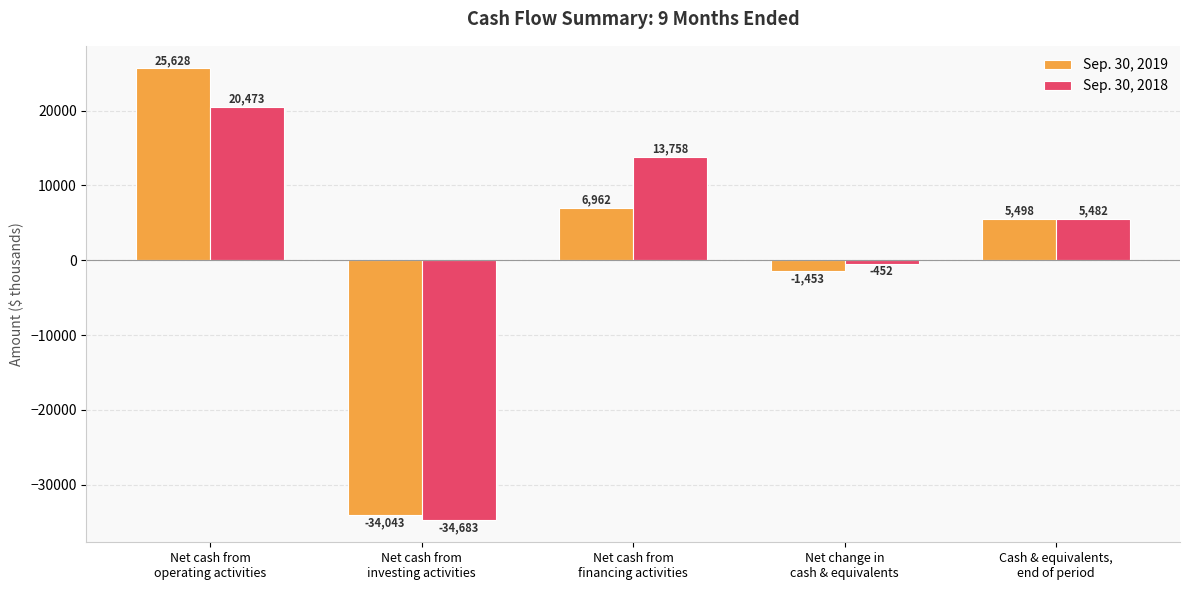

How many positive values does the Sep. 30, 2019 series have?

3